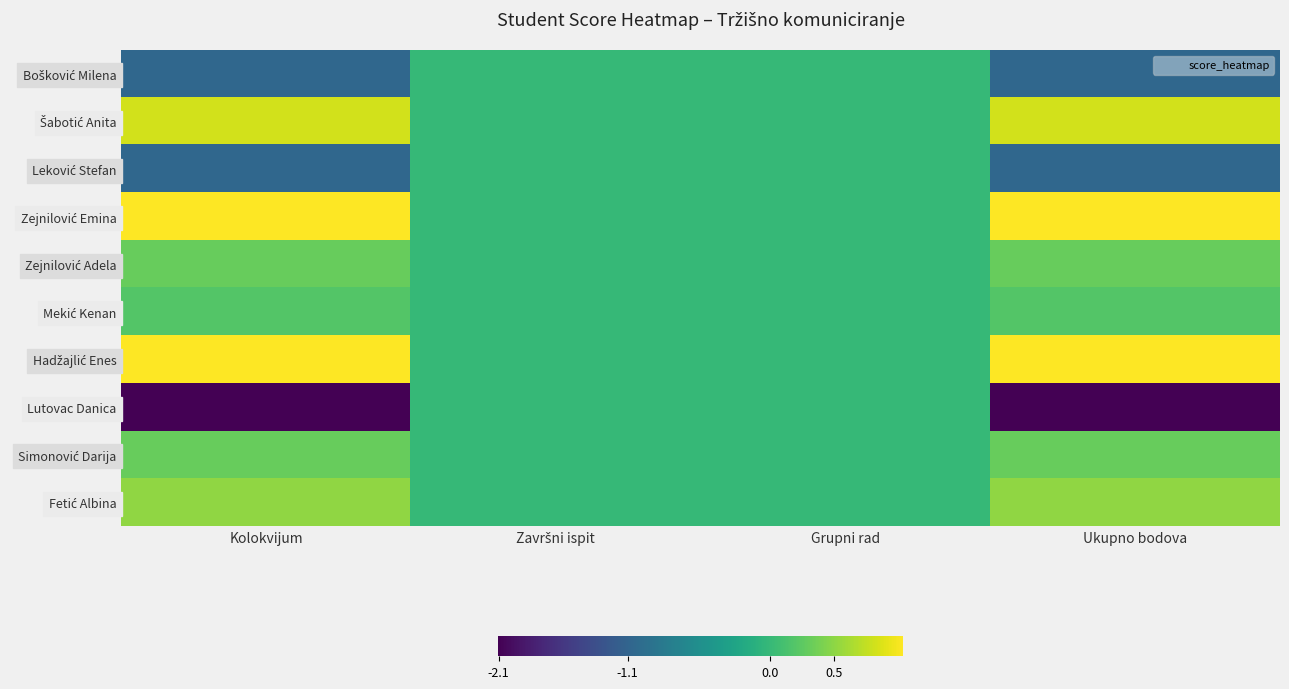

Which series changed the most between Grupni rad and Ukupno bodova?

Lutovac Danica